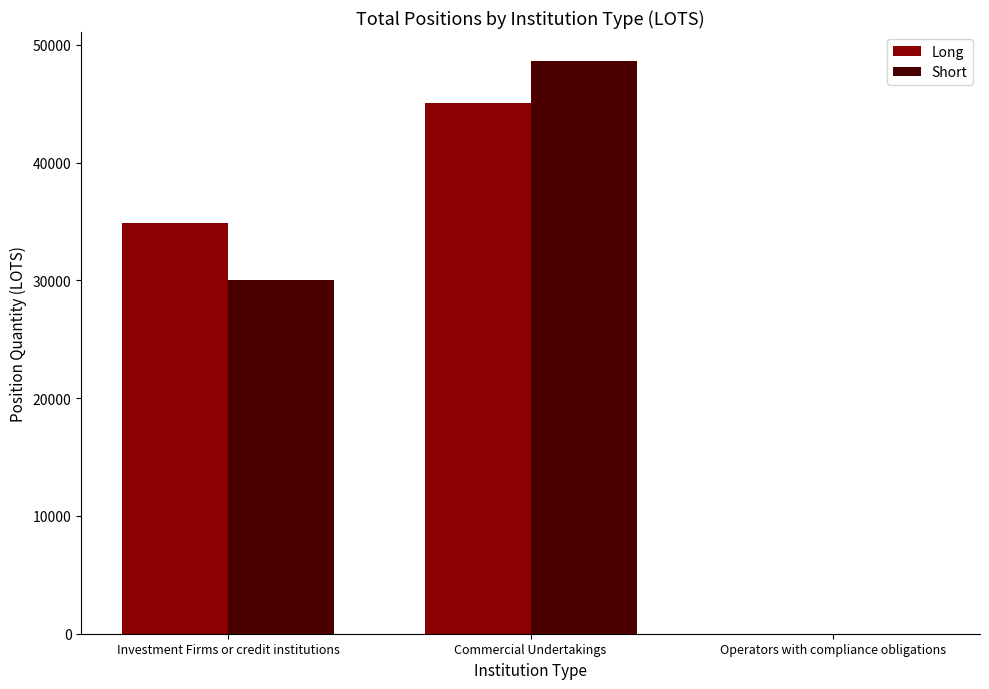

Reading right to left, list all the values displayed in this chart.

Long: 0.0	45038.9	34865.6
Short: 0.0	48665.2	30015.1